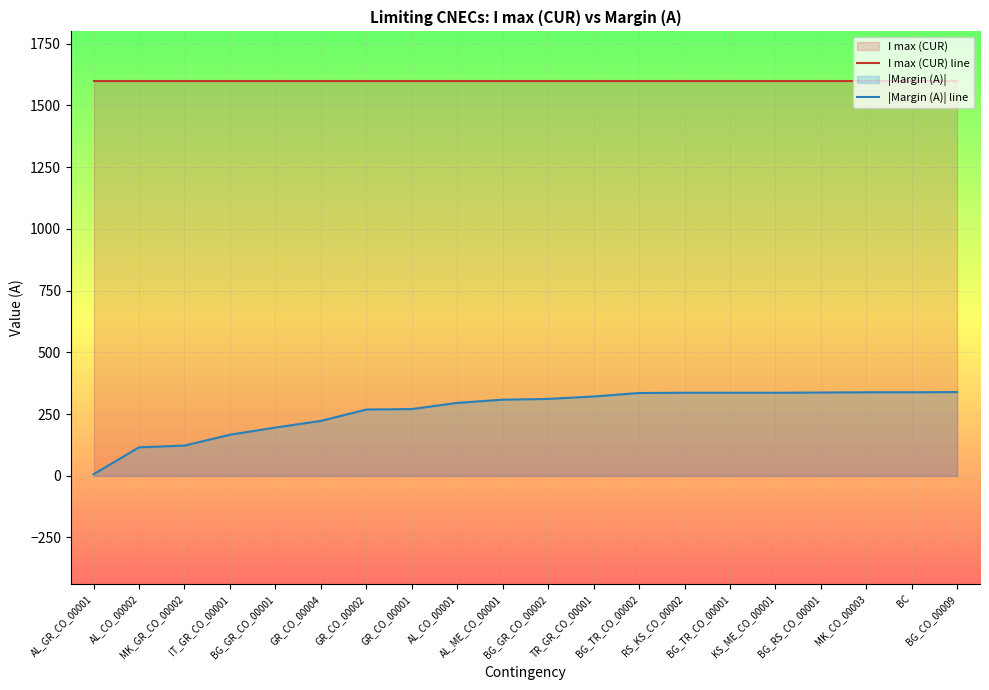

What is the spread (max minus min) of values at BG_GR_CO_00001?

1405